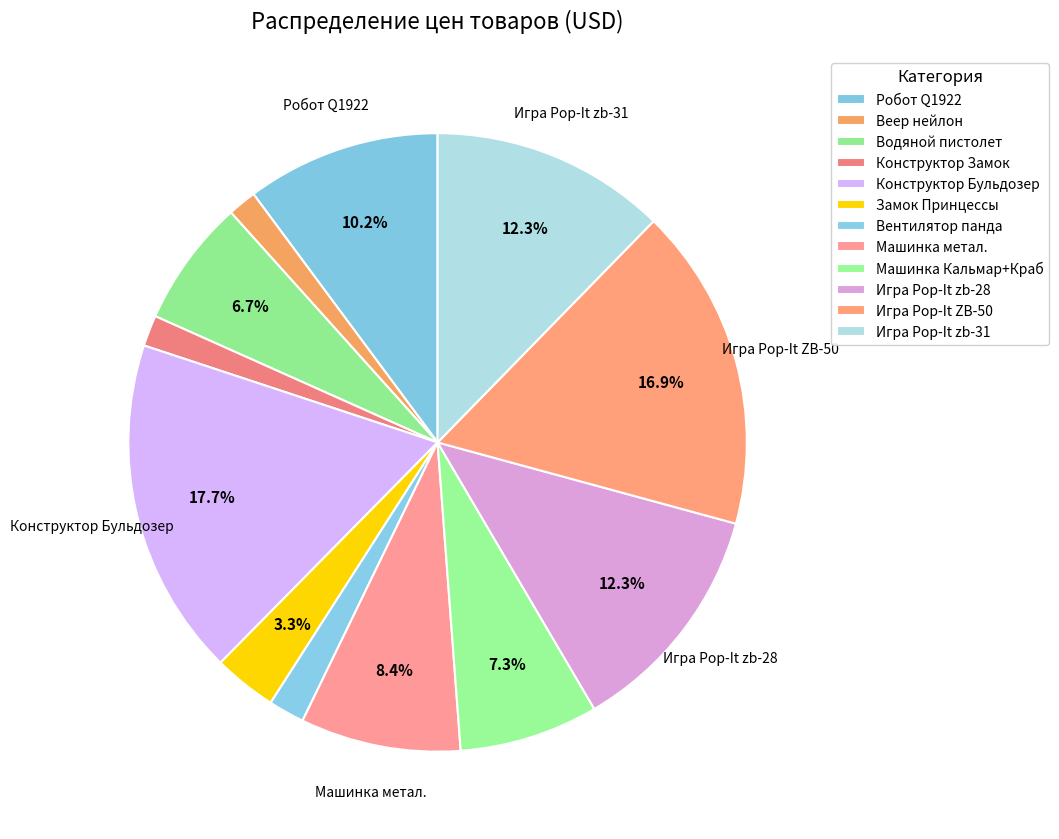

Which category has the smallest portion of the pie?

Веер нейлон